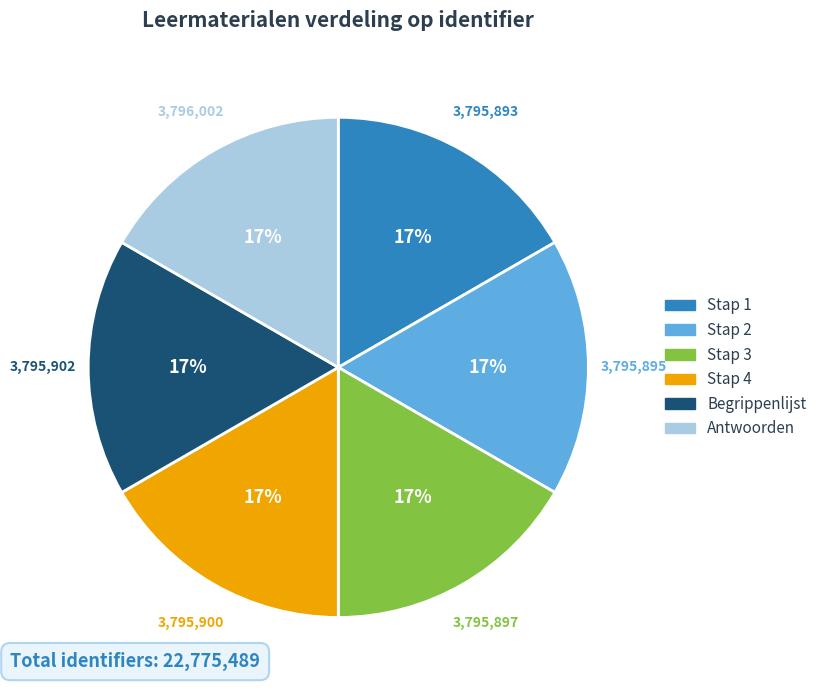

Combined, do Antwoorden and Begrippenlijst account for over 50%?

No